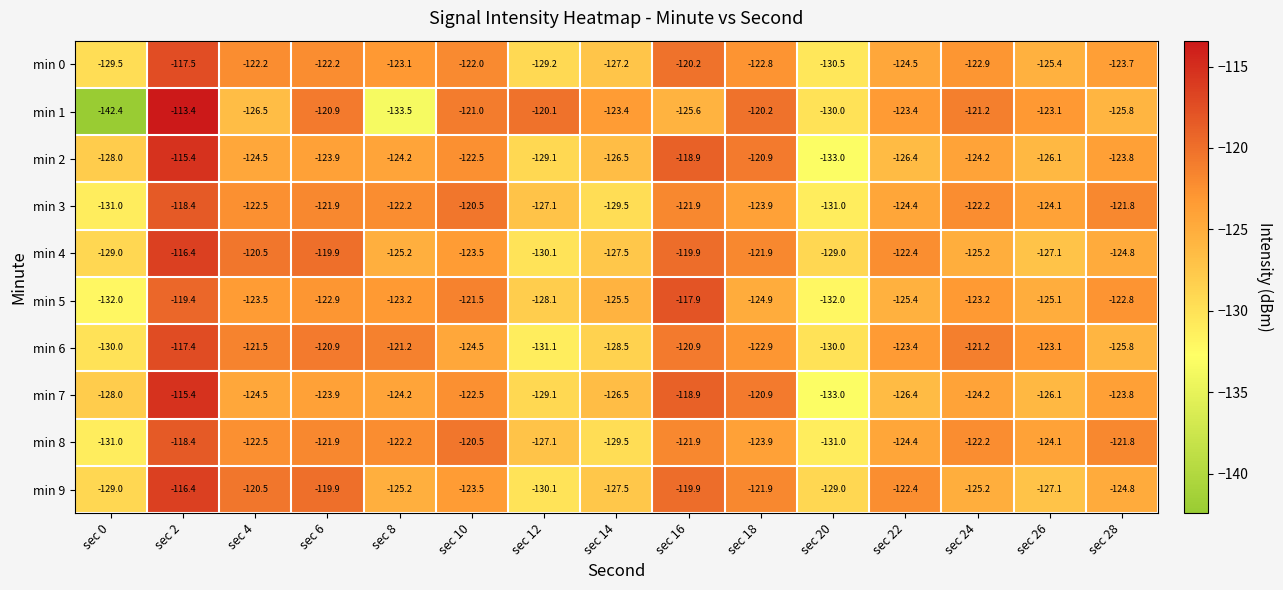

Is it true that min 0 equals -127.2 at sec 14?

True